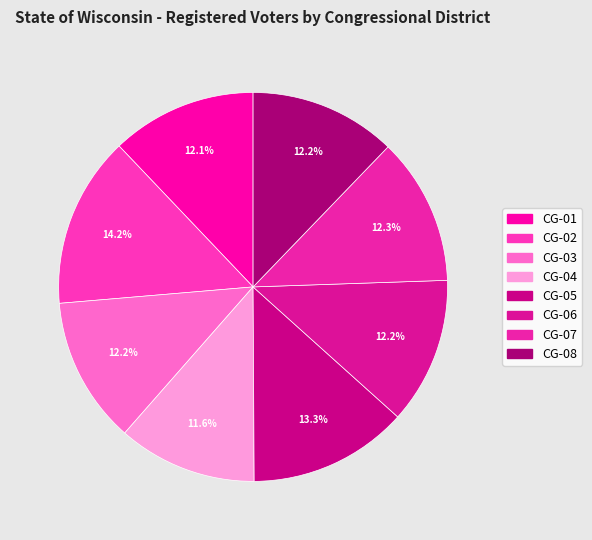

Rank the categories by value from lowest to highest.

CG-04, CG-01, CG-03, CG-06, CG-08, CG-07, CG-05, CG-02